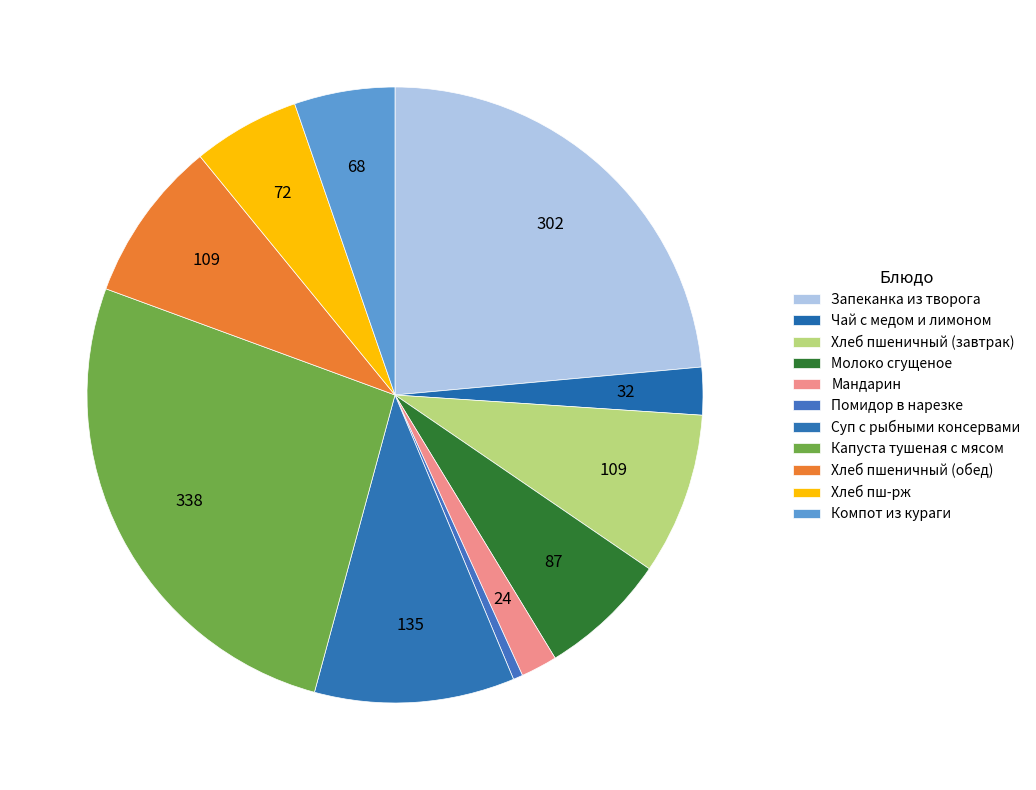

Between Чай с медом и лимоном and Молоко сгущеное, which is larger?

Молоко сгущеное